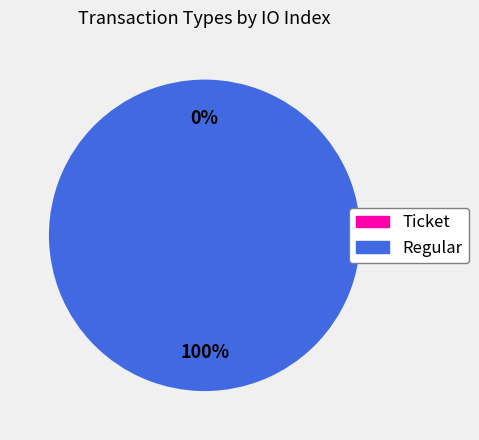

What percentage is the Regular slice, to the nearest percent?

100%